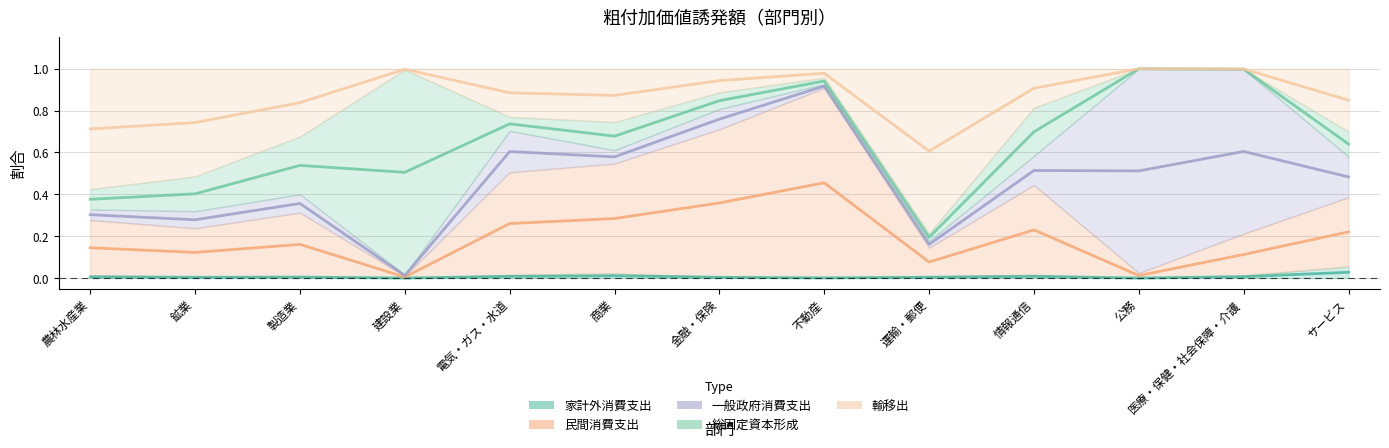

What is the value of the 一般政府消費支出 point at the 6th from the left?

0.6